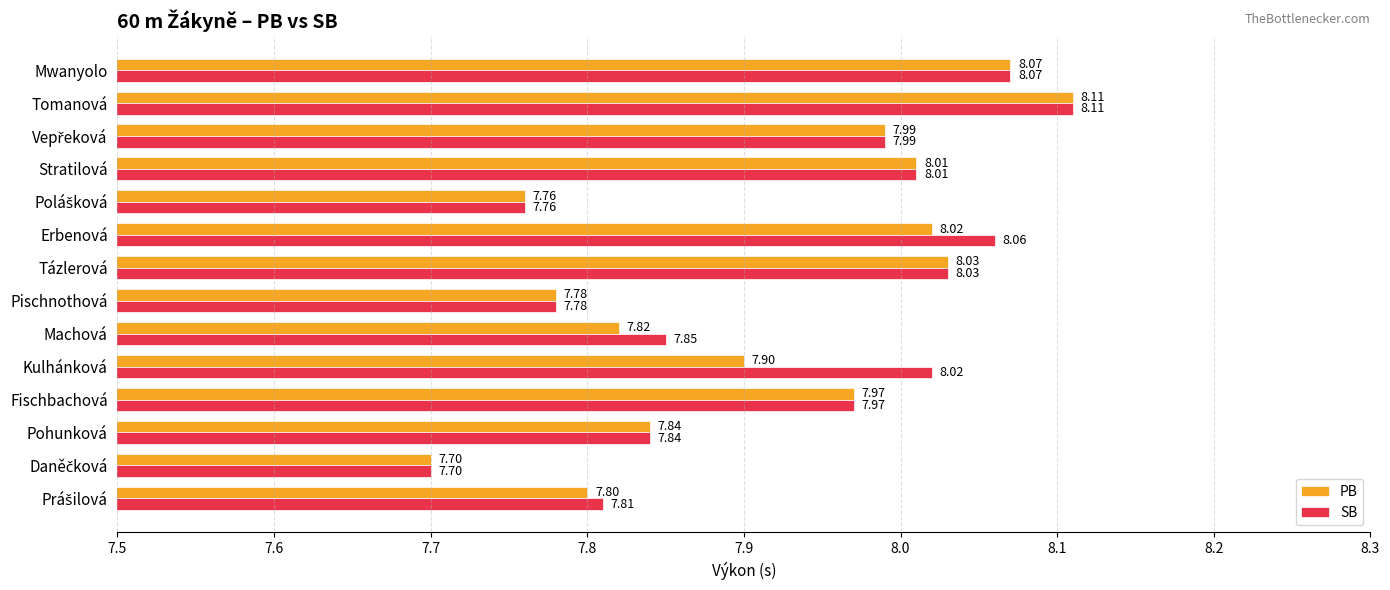

What are all the series names shown in the legend?

PB, SB